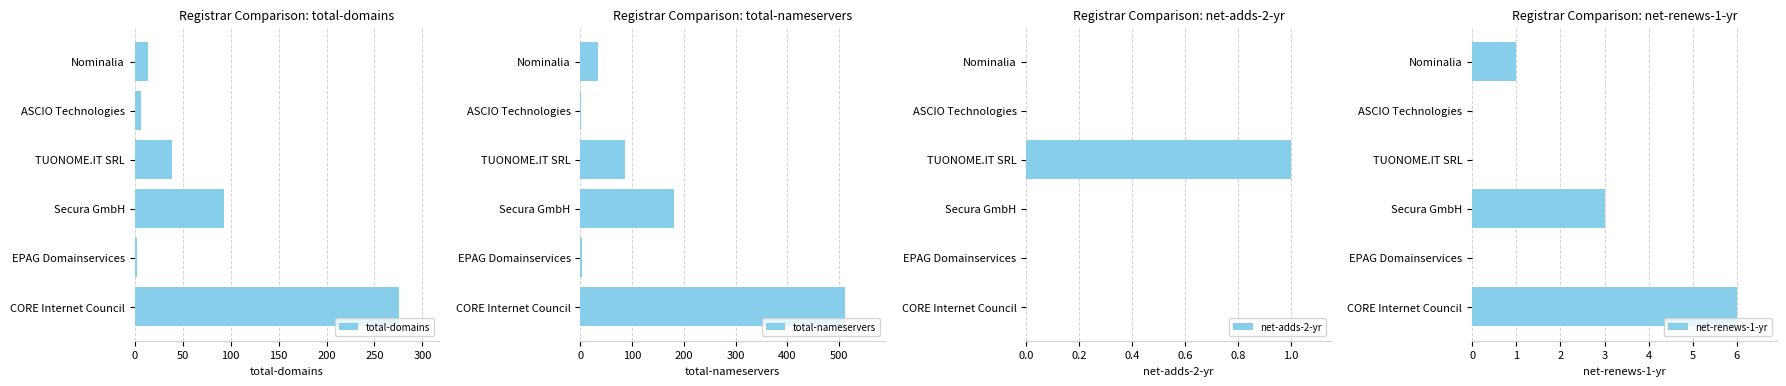

Which series has the widest spread of values?

total-nameservers